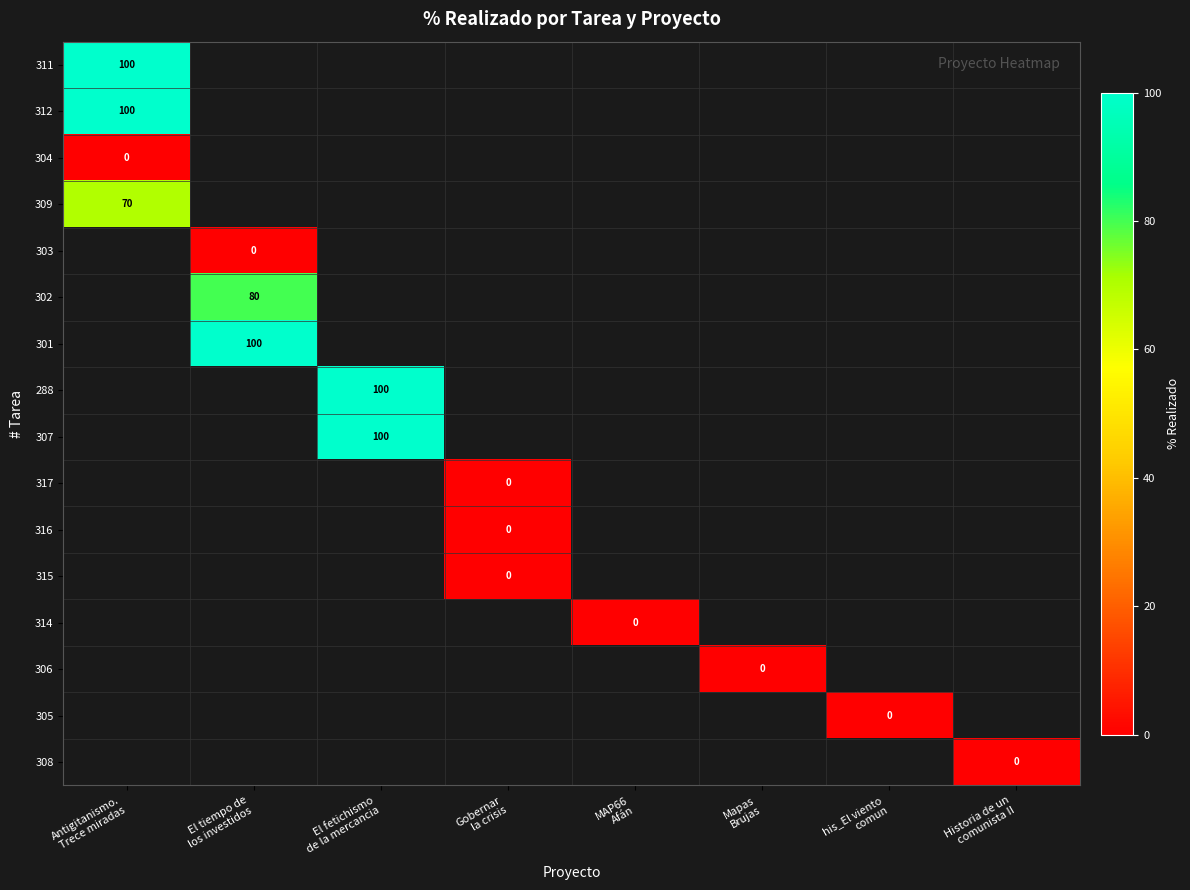

List the labels in order of 315 value, largest first.

Antigitanismo. Trece miradas, El tiempo de los investidos, El fetichismo de la mercancia, Gobernar la crisis, MAP66 Afán, Mapas Brujas, his_El viento comun, Historia de un comunista II